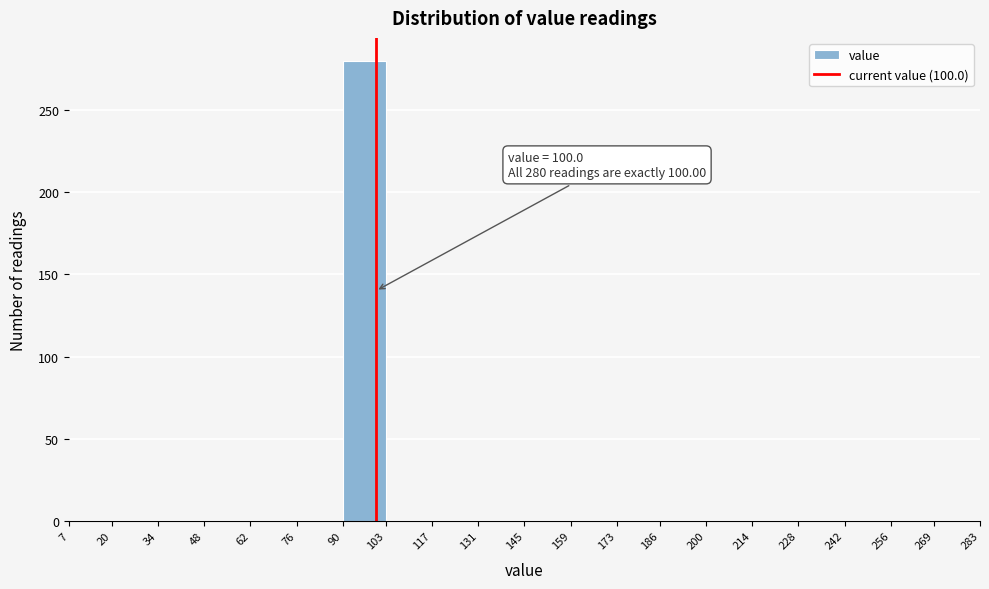

Over which range of the x-axis is the bar tallest?

90 to 103